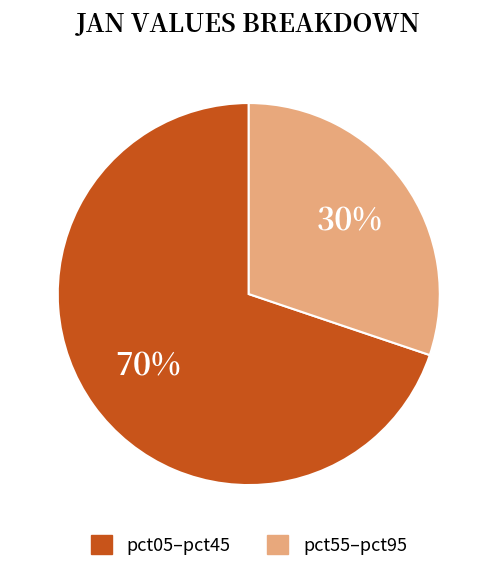

Which has a higher value, pct05–pct45 or pct55–pct95?

pct05–pct45